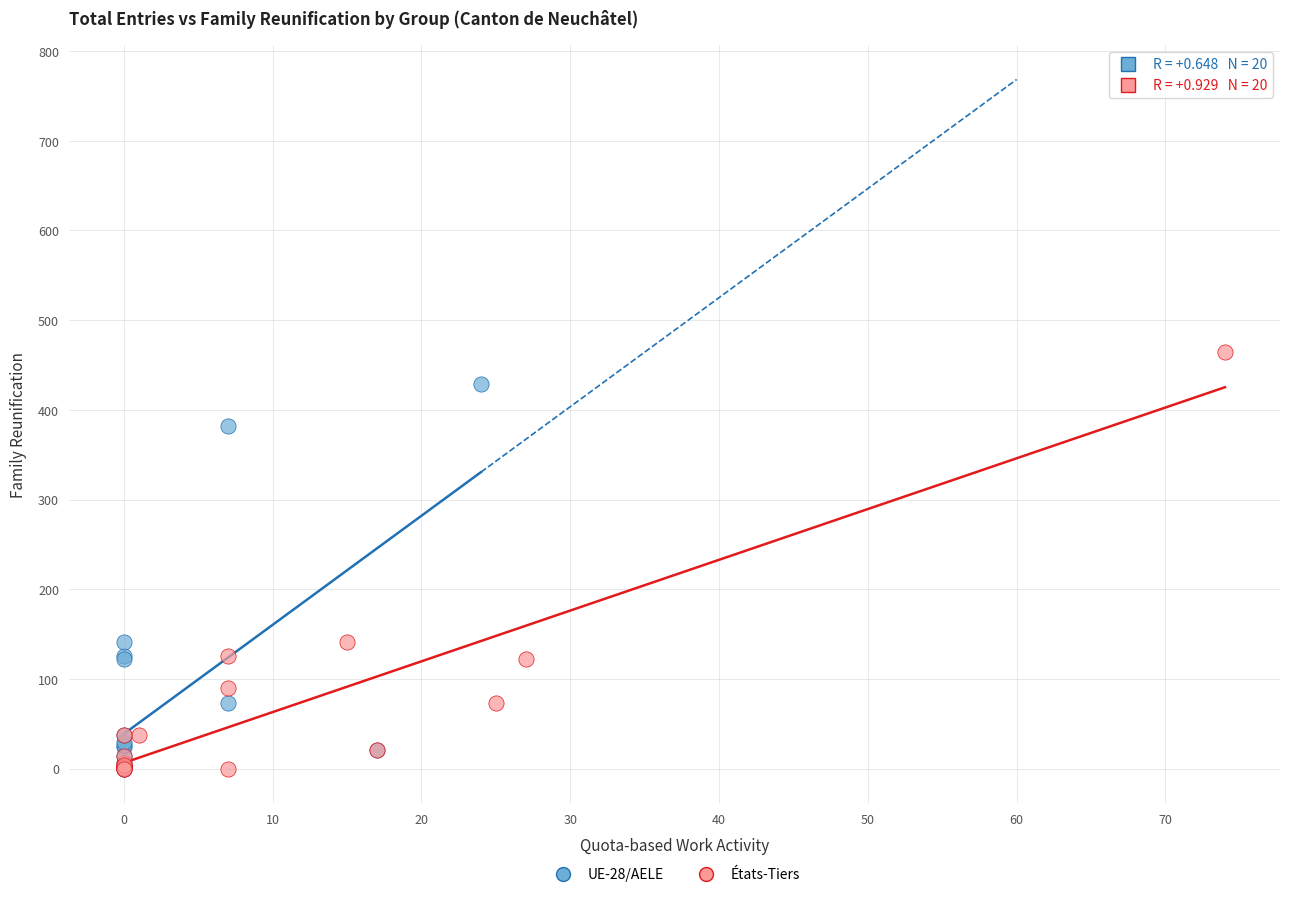

Which series reaches the maximum Y coordinate?

États-Tiers